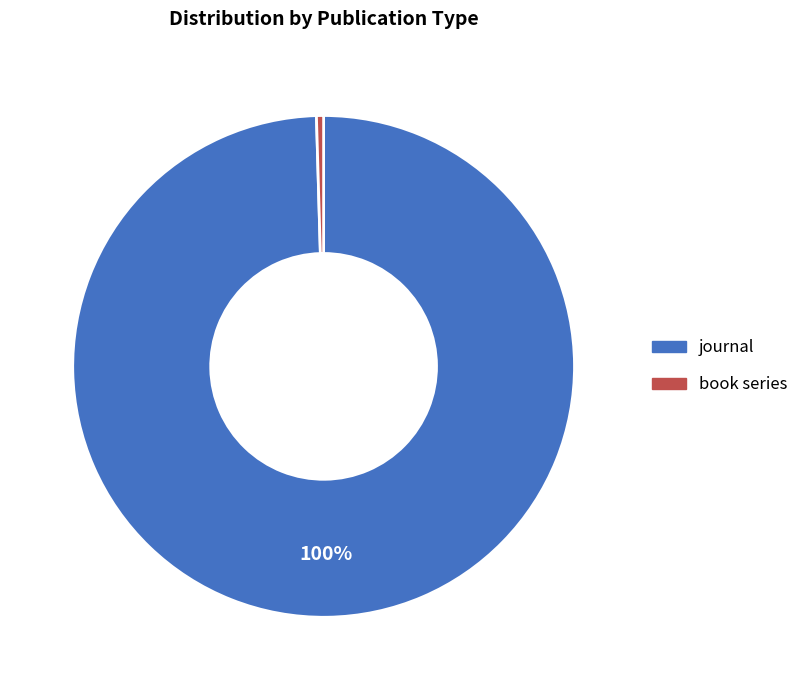

How many slices are in this pie chart?

2